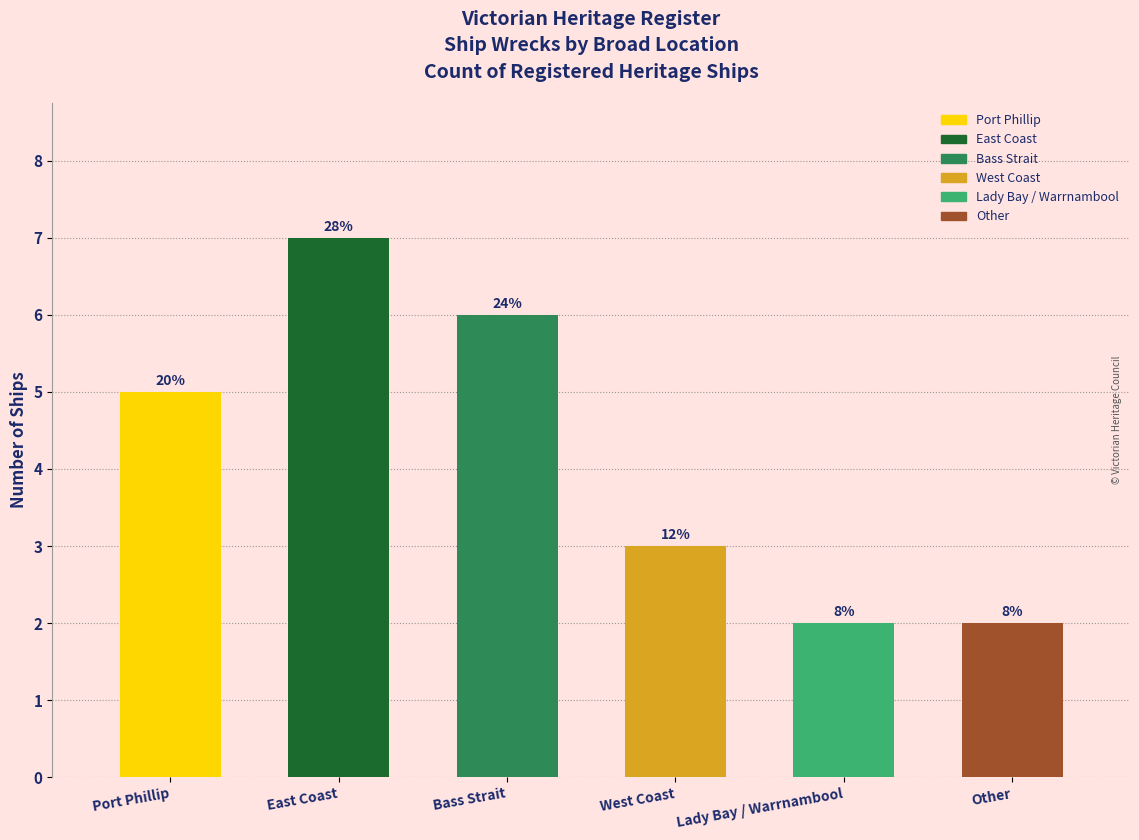

What is the approximate value at Port Phillip?

5